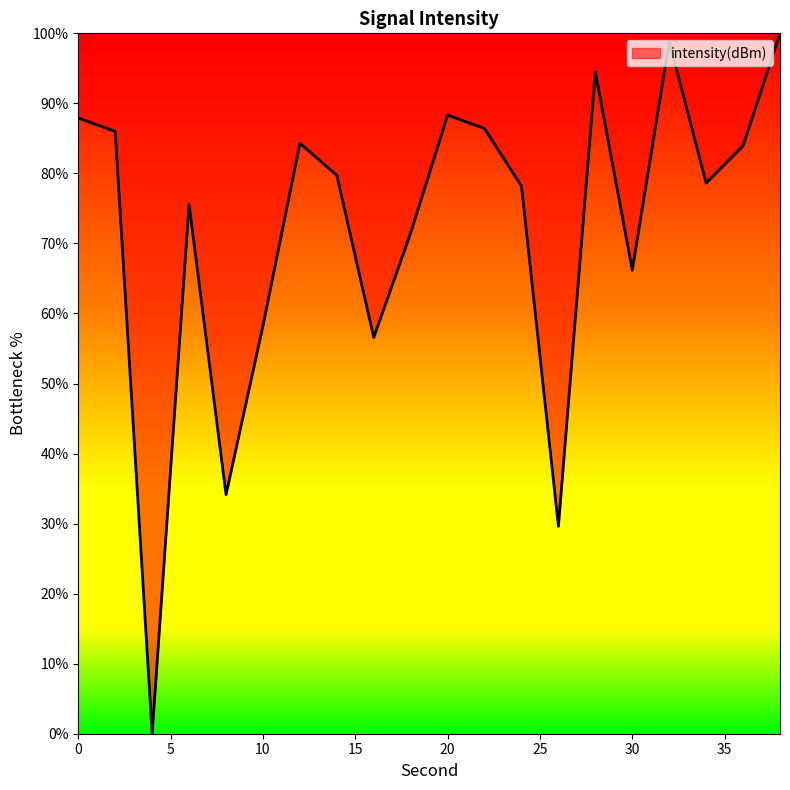

What is the difference between the maximum and minimum values?

100.0